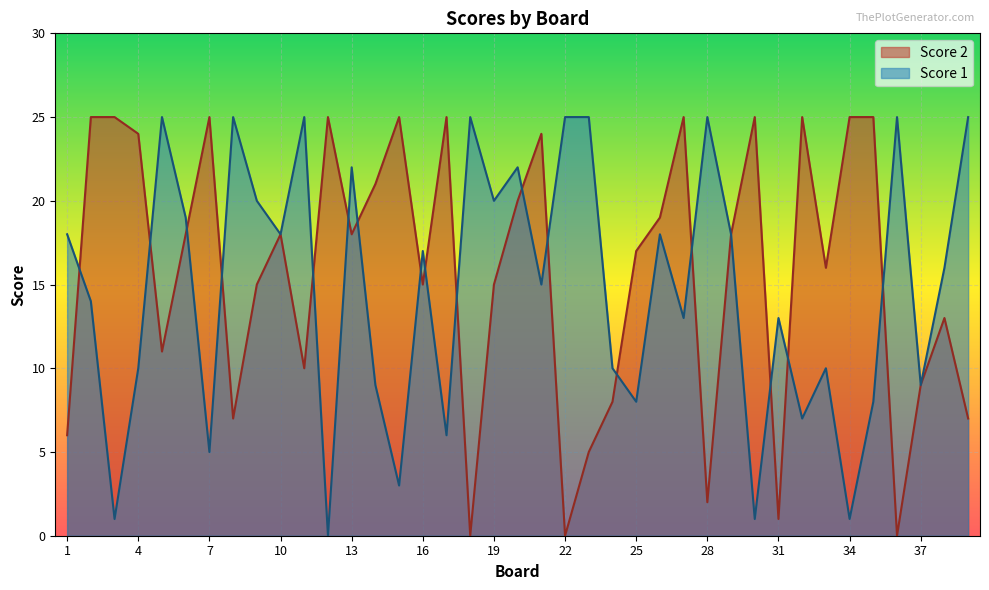

Which series ends up on top after the final intersection of Score 2 and Score 1?

Score 1